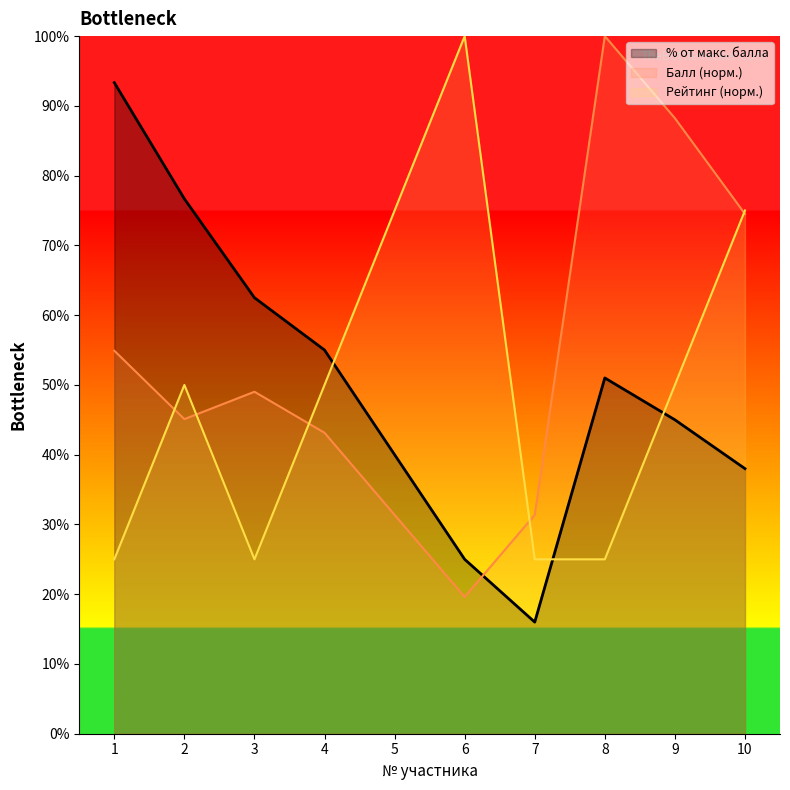

Reading left to right, list all the values displayed in this chart.

% от макс. балла: 93.3	76.7	62.5	55.0	40.0	25.0	16.0	51.0	45.0	38.0
Балл: 54.9	45.1	49.0	43.1	31.4	19.6	31.4	100.0	88.2	74.5
Рейтинг: 25.0	50.0	25.0	50.0	75.0	100.0	25.0	25.0	50.0	75.0